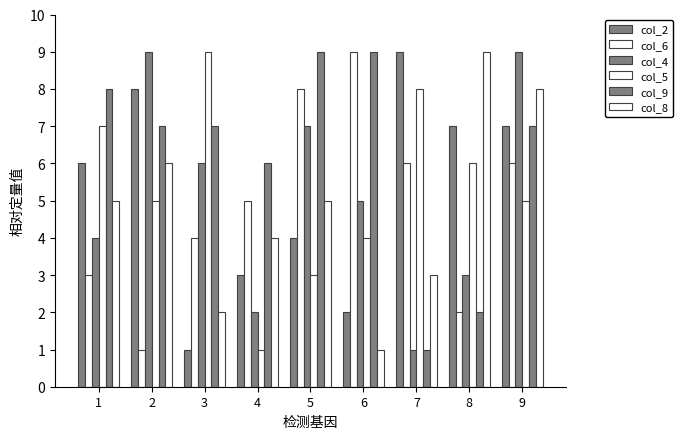

Count the number of data series in this chart.

6